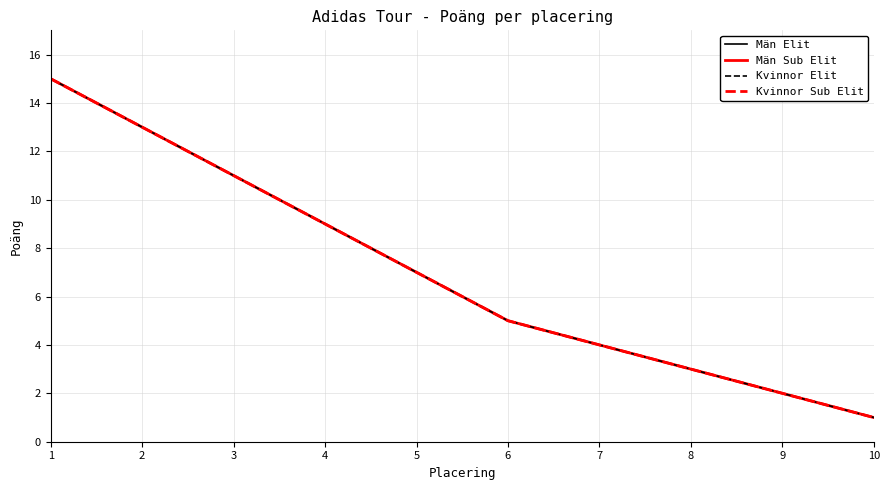

Does the chart have visible grid lines?

Yes